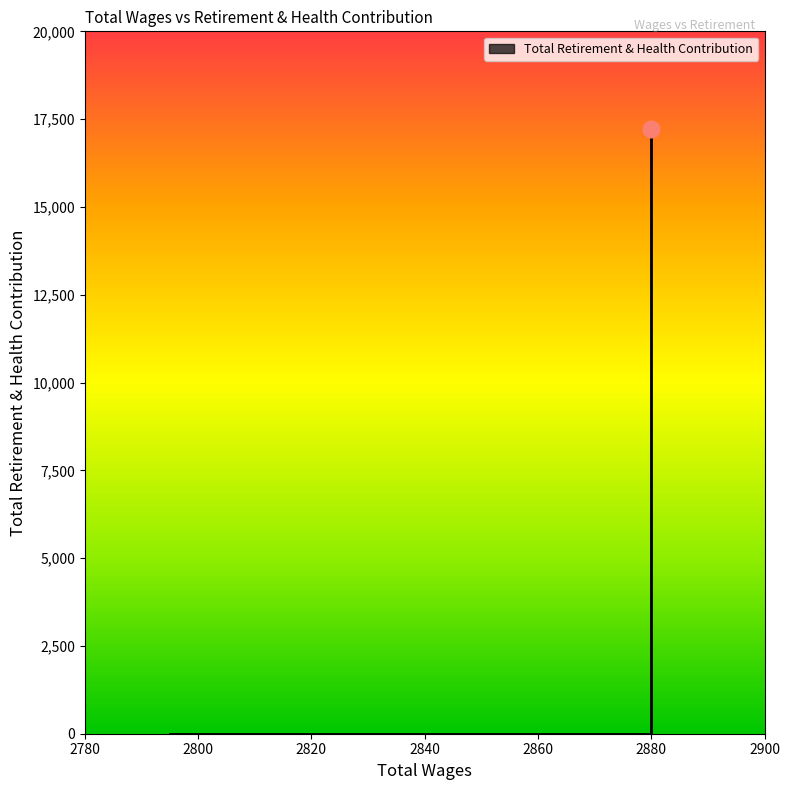

List the labels in order of value, largest first.

2880.0, 2880.0, 2880.0, 2880.0, 2795.0